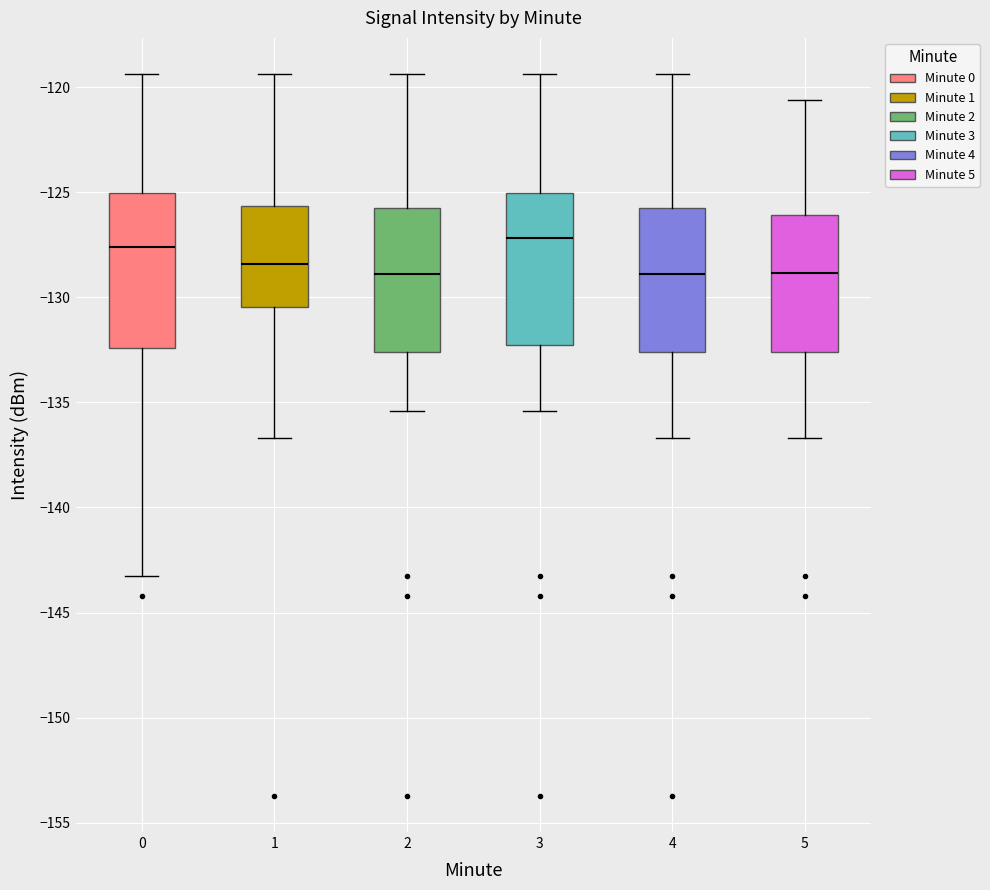

Reading left to right, read every box against the y-axis: the position of its median line, the range the box covers, and the ends of its whiskers. The values are not printed on the chart, so give them approximately, as read against the axis.

0: median -127.5, box -132.5 to -125.0, whiskers -143.5 to -119.5
1: median -128.5, box -130.5 to -125.5, whiskers -136.5 to -119.5
2: median -129.0, box -132.5 to -126.0, whiskers -135.5 to -119.5
3: median -127.0, box -132.5 to -125.0, whiskers -135.5 to -119.5
4: median -129.0, box -132.5 to -126.0, whiskers -136.5 to -119.5
5: median -129.0, box -132.5 to -126.0, whiskers -136.5 to -120.5